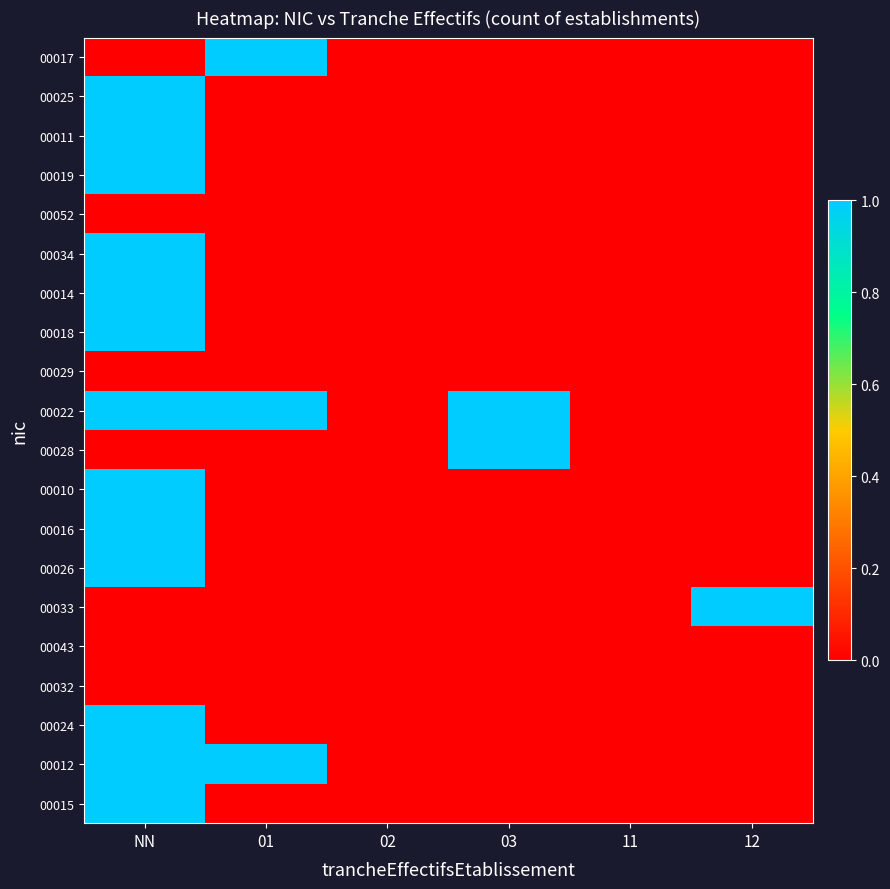

What is the difference between the highest and lowest values at 01?

1